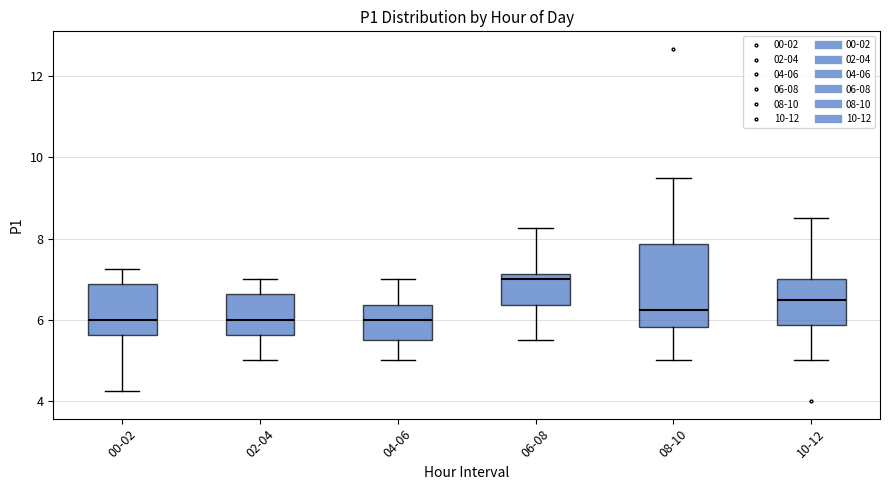

Which box has the highest median line?

06-08